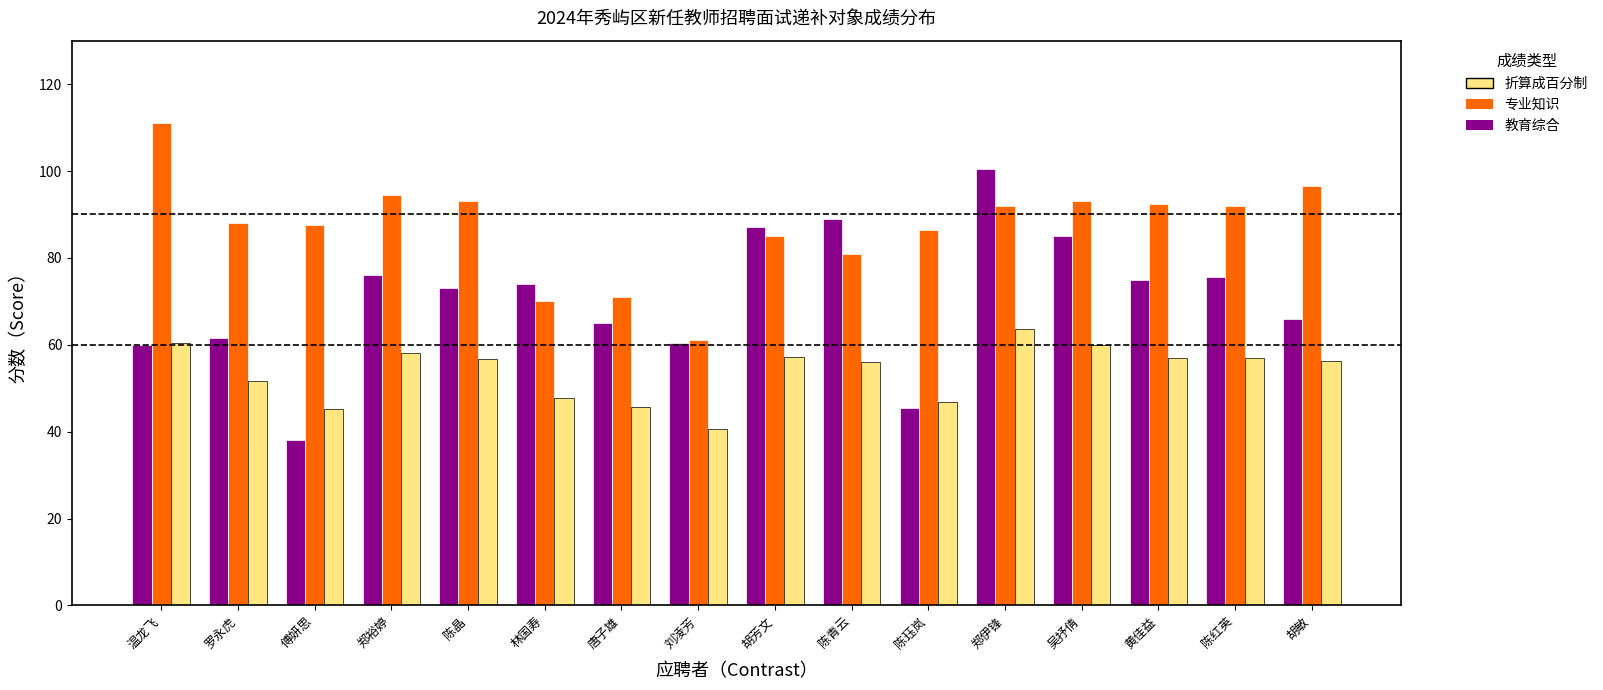

How many groups of bars are there?

16